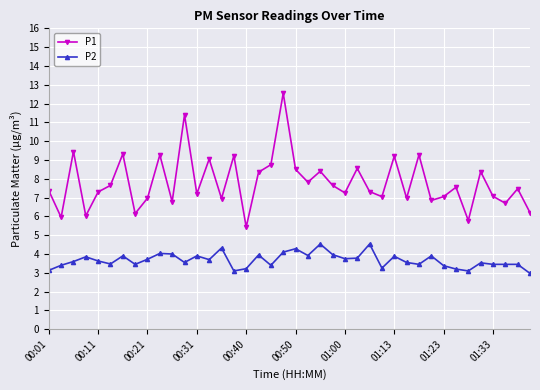

Which series has the largest total across all categories?

P1